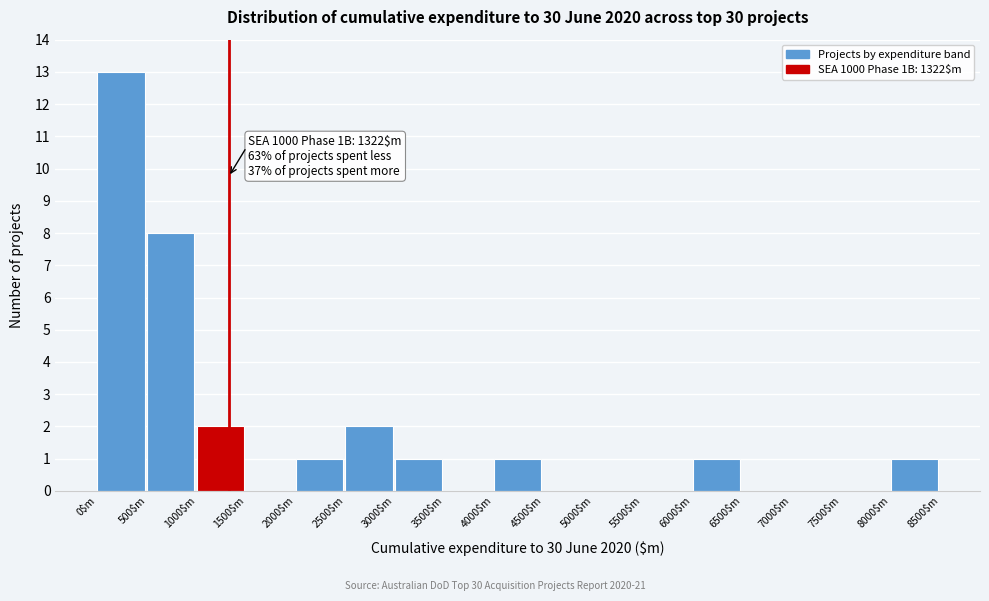

Which range on the x-axis has the tallest bar?

0 to 500